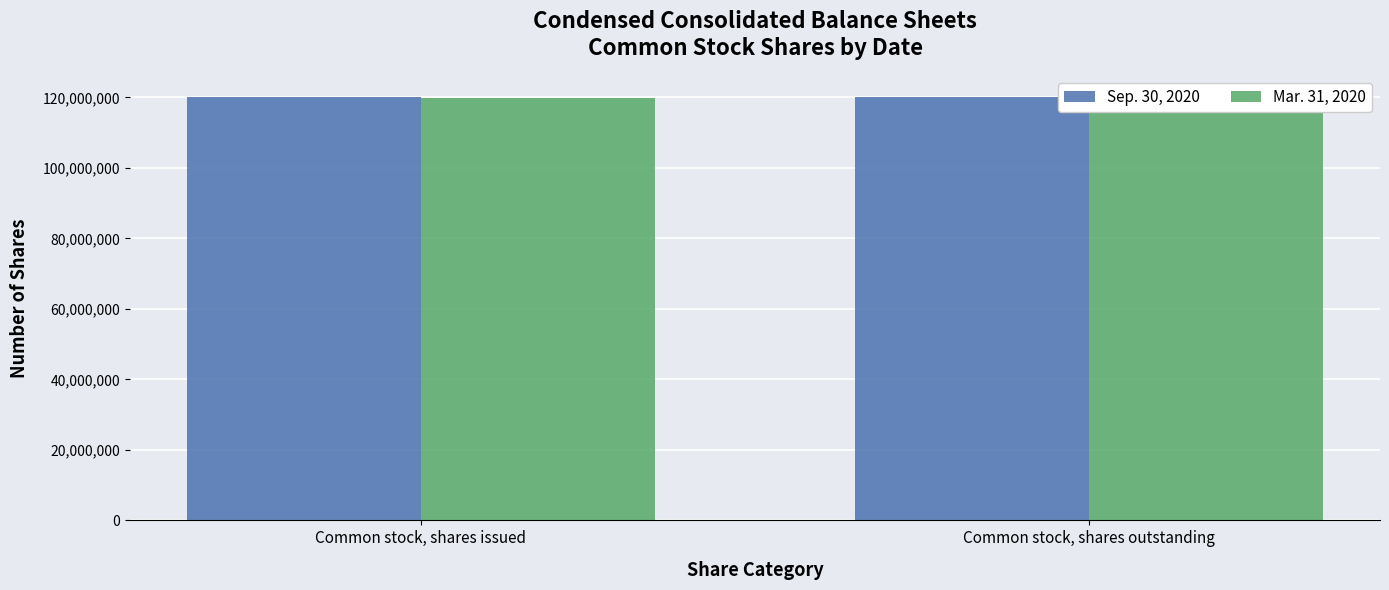

Is it true that Mar. 31, 2020 equals 119718631 at Common stock, shares issued?

True